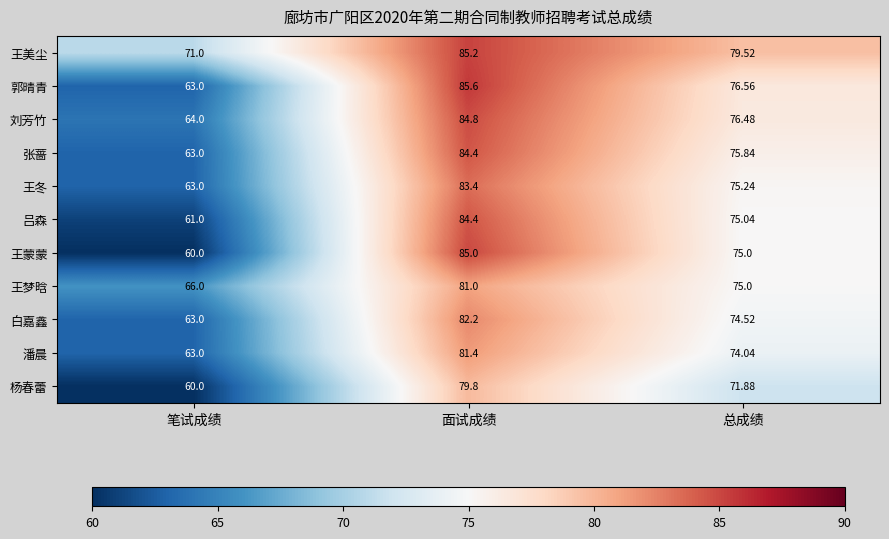

Which series has the largest total across all categories?

王美尘